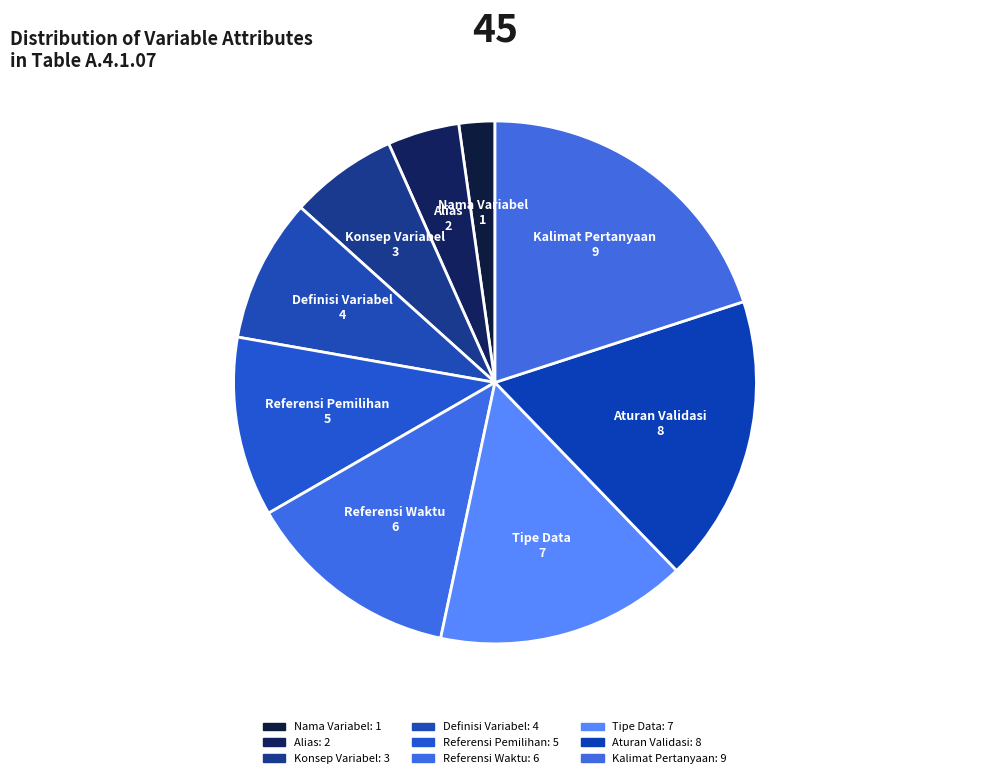

Count the number of slices in the pie.

9